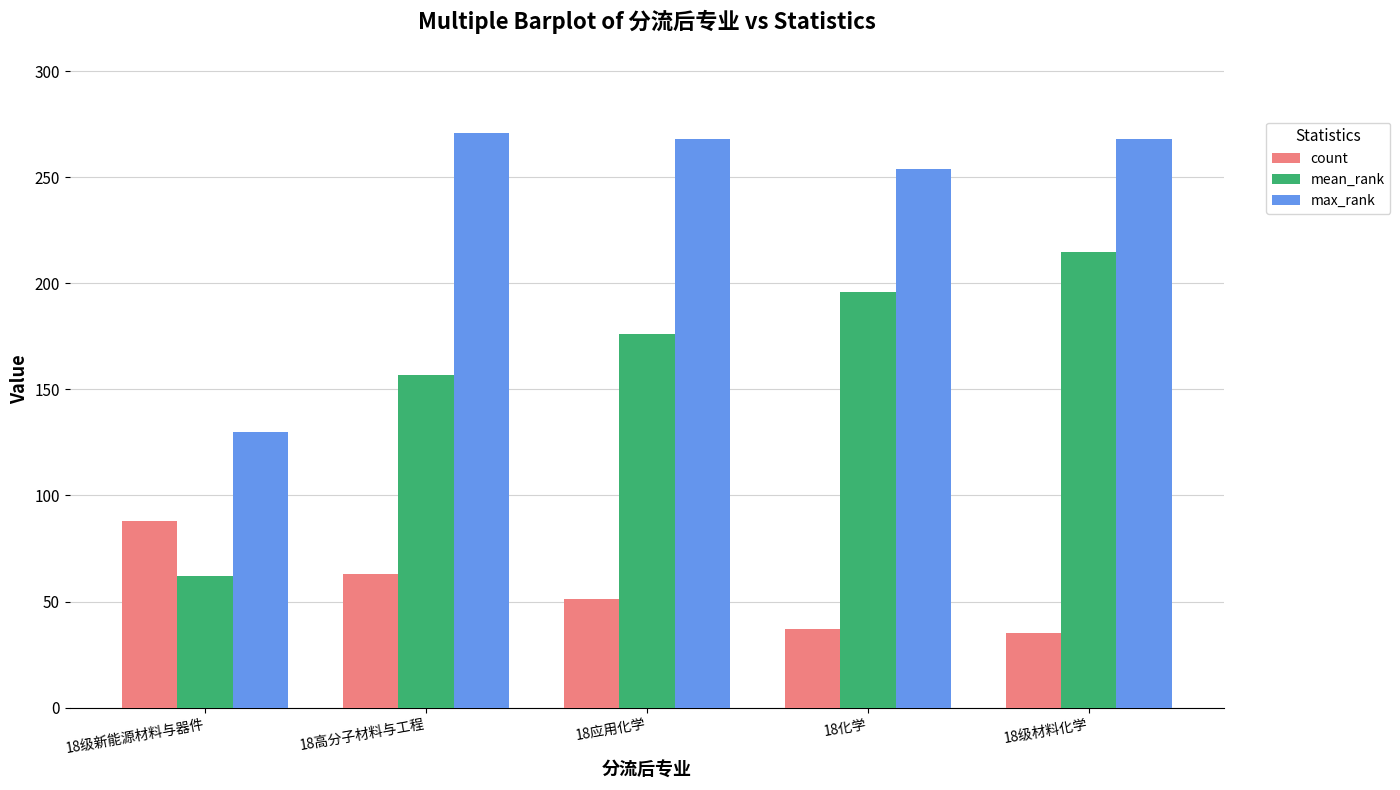

What is the smallest value displayed?

35